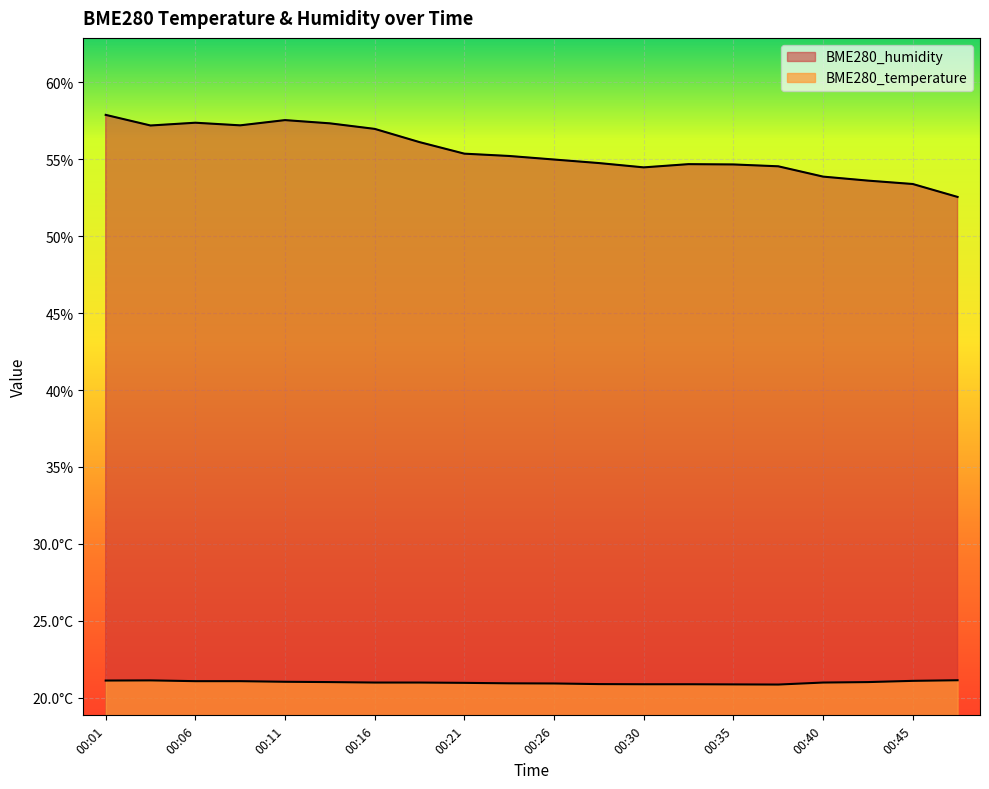

Reading left to right, list all the values displayed in this chart.

BME280_temperature: 00:01=21.1	00:03=21.1	00:06=21.1	00:08=21.1	00:11=21.1	00:13=21.0	00:16=21.0	00:18=21.0	00:21=21.0	00:23=20.9	00:26=20.9	00:28=20.9	00:30=20.9	00:33=20.9	00:35=20.9	00:38=20.9	00:40=21.0	00:43=21.0	00:45=21.1	00:48=21.1
BME280_humidity: 00:01=57.9	00:03=57.2	00:06=57.4	00:08=57.2	00:11=57.5	00:13=57.3	00:16=57.0	00:18=56.1	00:21=55.4	00:23=55.2	00:26=55.0	00:28=54.7	00:30=54.5	00:33=54.7	00:35=54.6	00:38=54.5	00:40=53.9	00:43=53.6	00:45=53.4	00:48=52.5